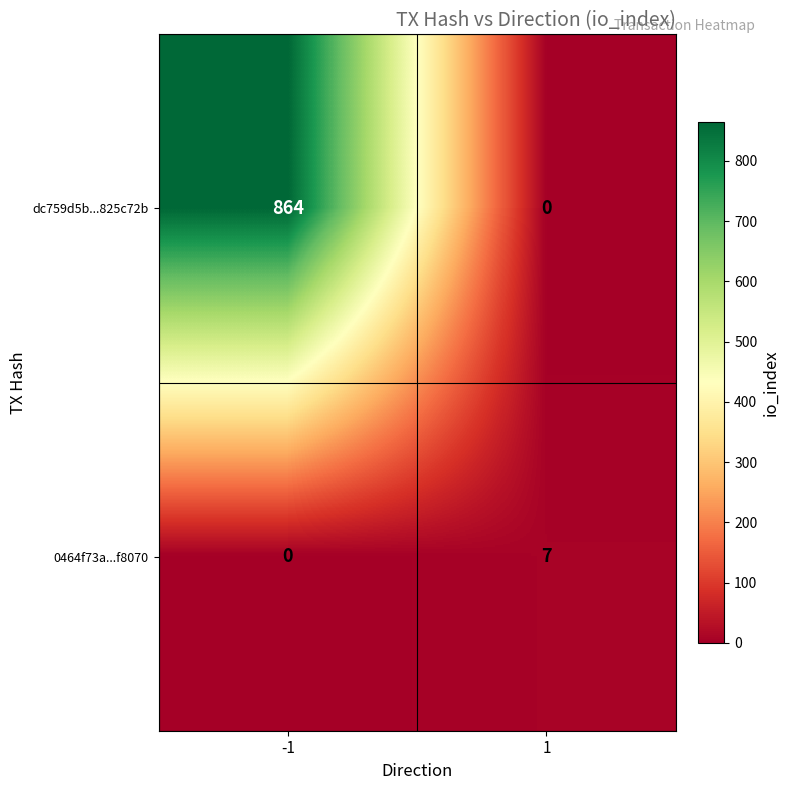

At which category is the sum across all series the highest?

-1